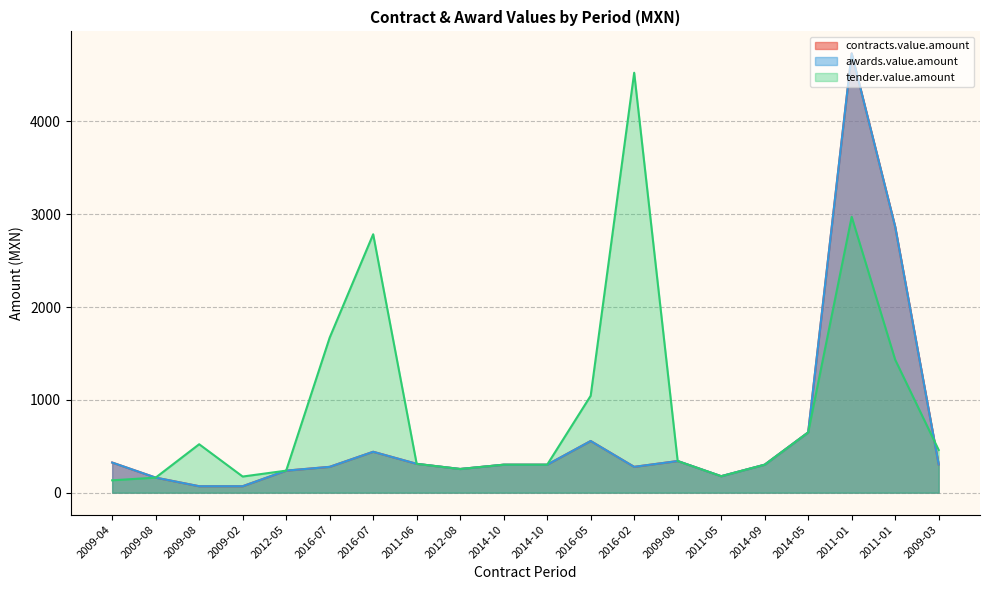

Which series has the largest total across all categories?

tender.value.amount